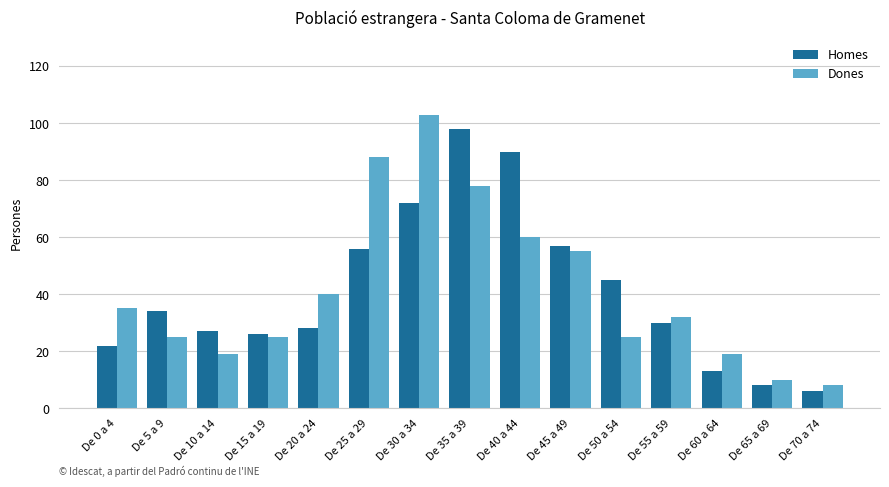

Where does the Homes series first go above 30?

De 5 a 9